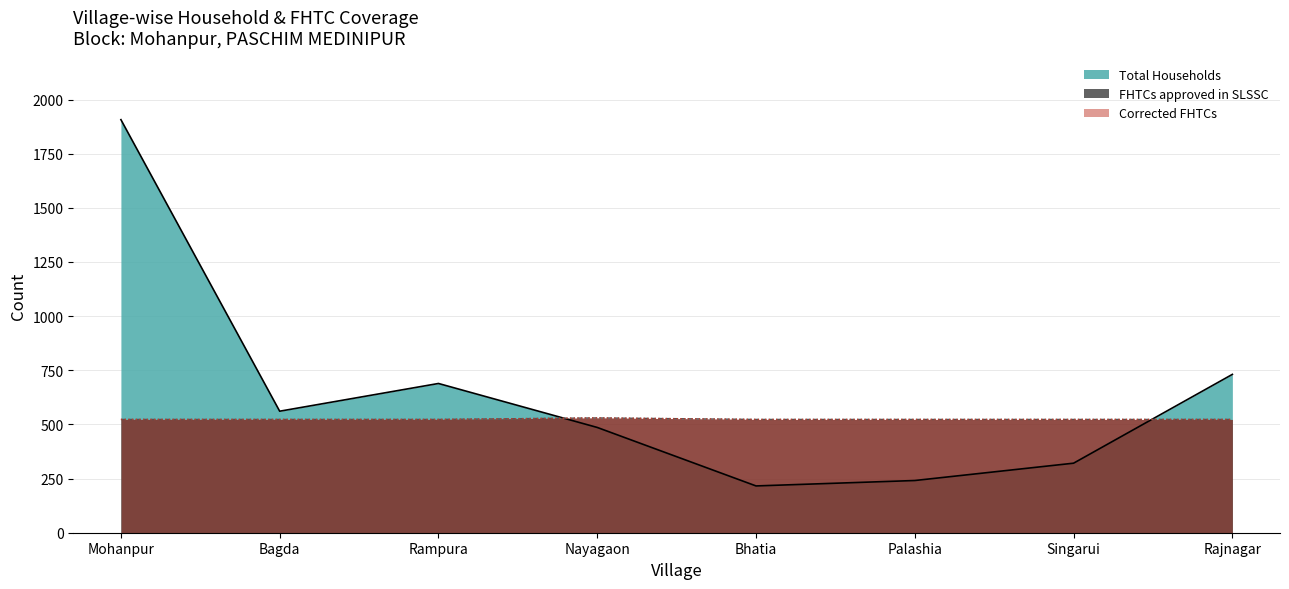

At Rampura, list the series in order from smallest to largest.

FHTCs approved in SLSSC, Corrected FHTCs, Total Households